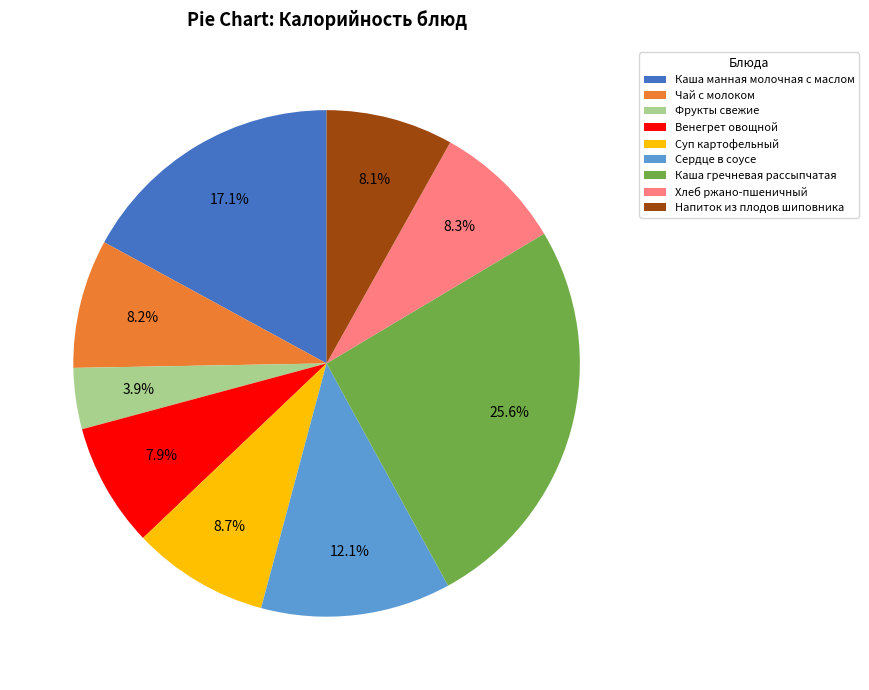

Does Каша гречневая рассыпчатая represent more than half of the total?

No